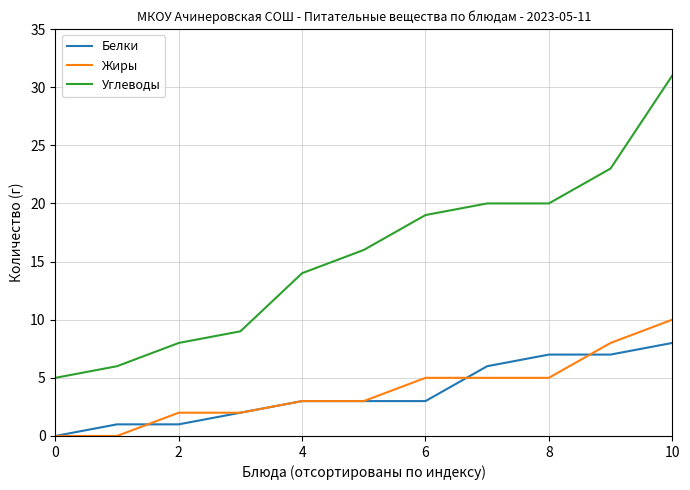

List the series in order of their peak value, highest first.

Углеводы, Жиры, Белки